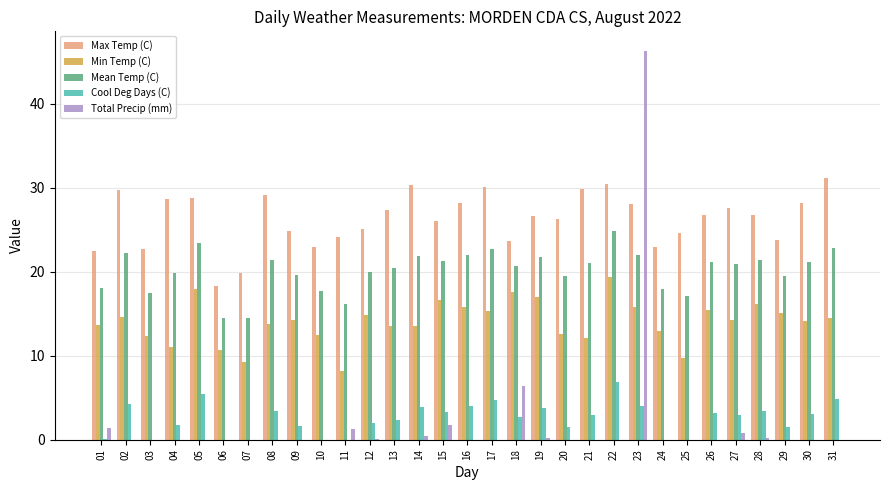

The value of Mean Temp (C) at 25 is 17.1. True or false?

True